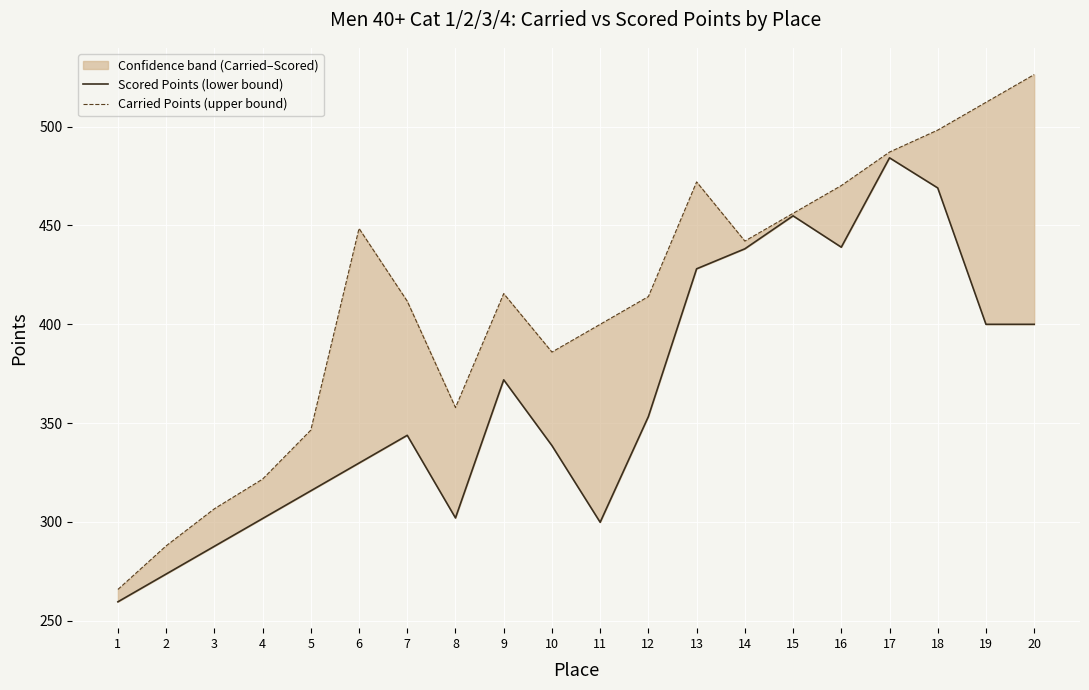

At 16, list the series in order from smallest to largest.

Scored Points (lower bound), Carried Points (upper bound)